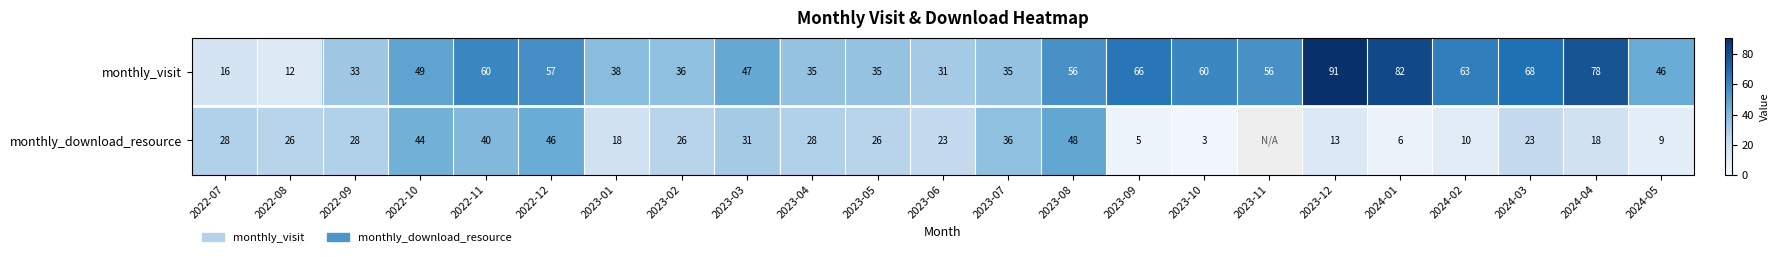

The monthly_download_resource series shows 5 at 2023-06. True or false?

False